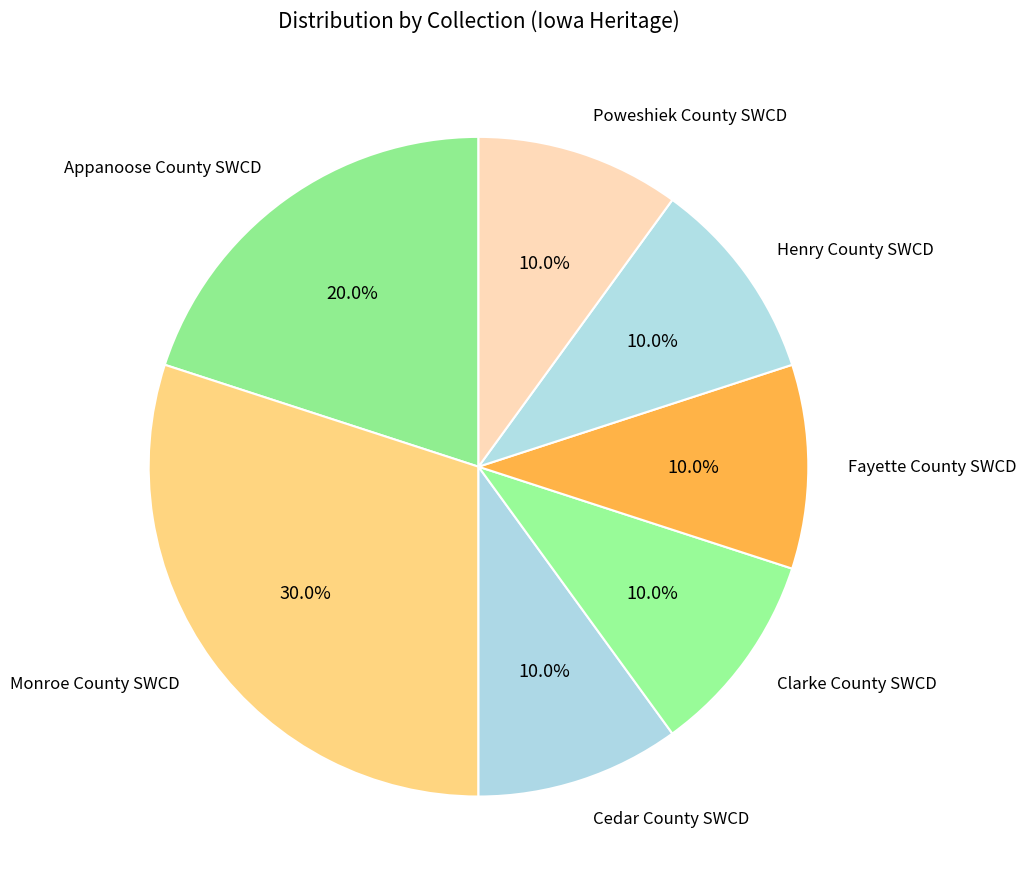

What is the largest slice in the pie chart?

Monroe County SWCD